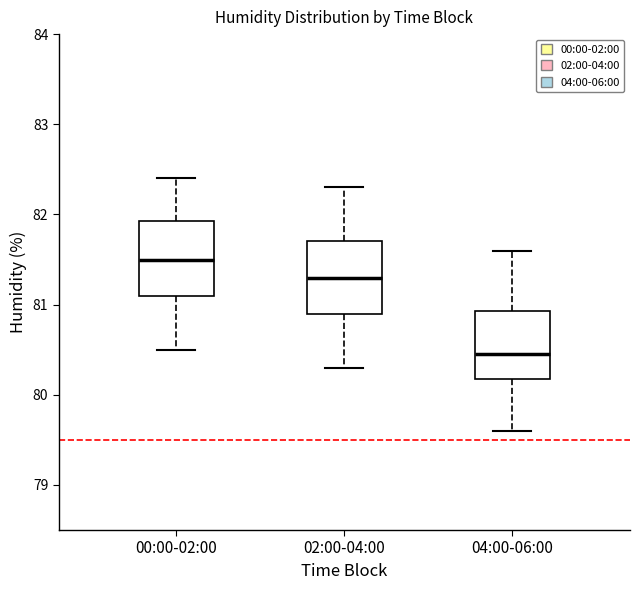

Where does the lower whisker of the box for 00:00-02:00 end on the y-axis? The values are not printed on the chart, so give them approximately, as read against the axis.

80.5